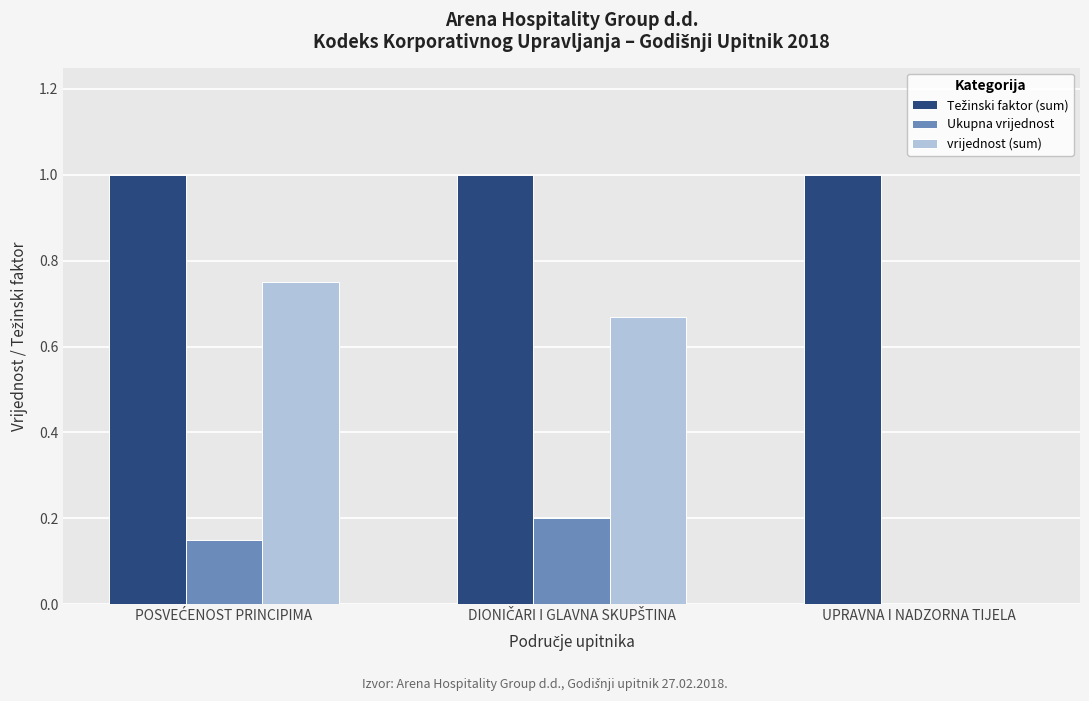

What is the total value across all series at UPRAVNA I NADZORNA TIJELA?

1.0